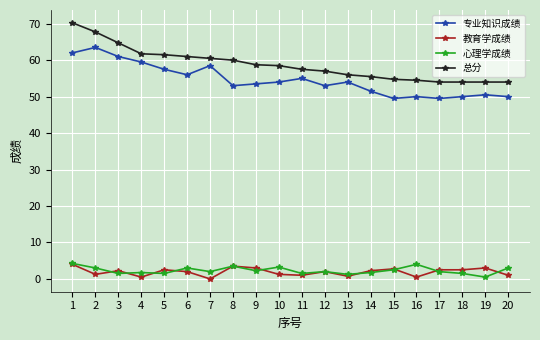

Which series changed the most between 3 and 5?

专业知识成绩